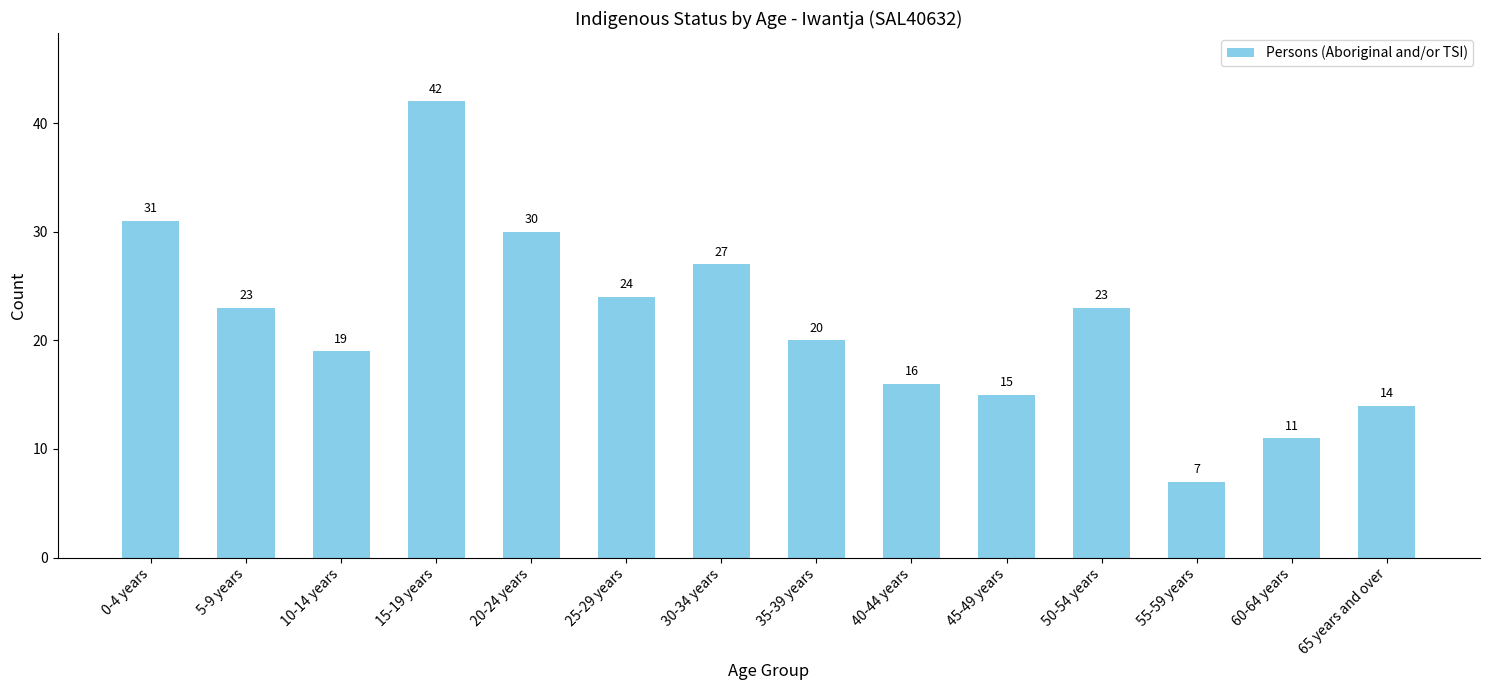

What is the change in value from 0-4 years to 50-54 years?

-8